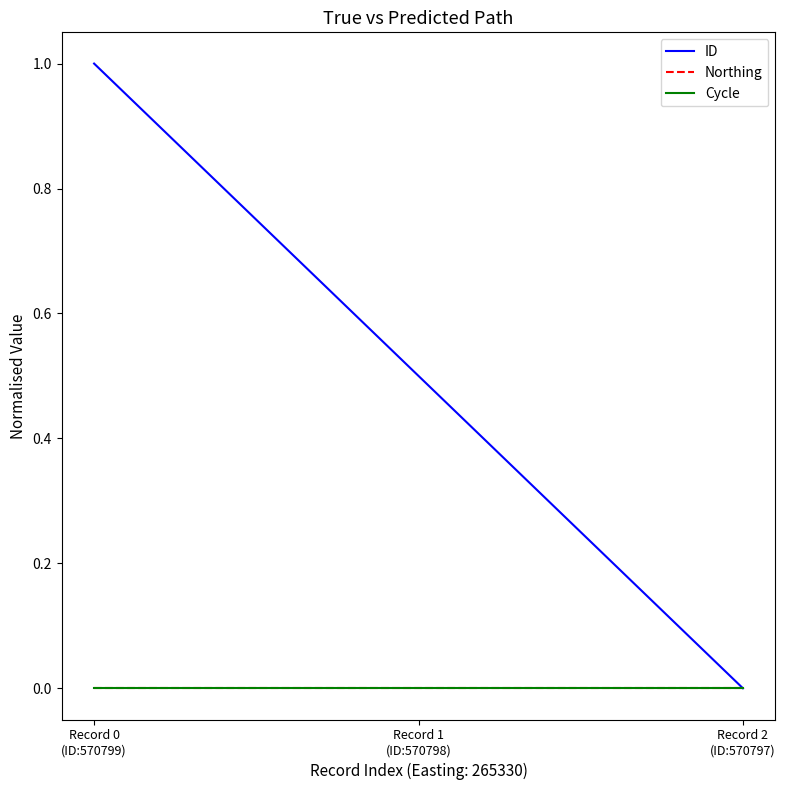

Reading left to right, list all the values displayed in this chart.

ID: 1.0	0.5	0.0
Northing: 0.0	0.0	0.0
Cycle: 0.0	0.0	0.0